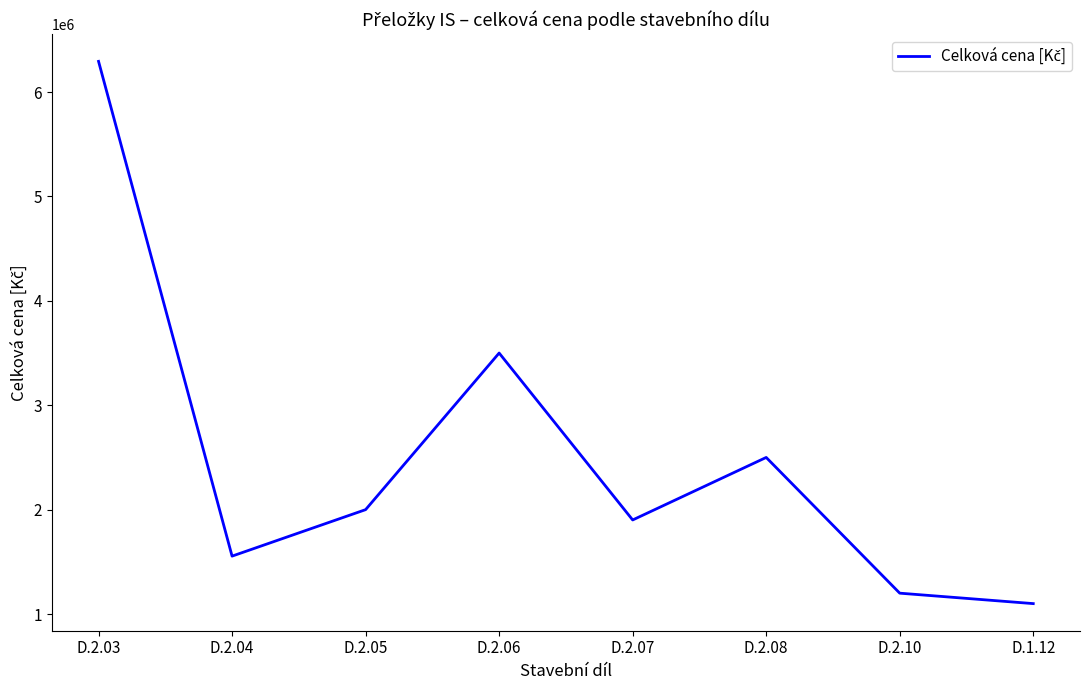

True or false: the data shows 3822502 at D.2.03.

False